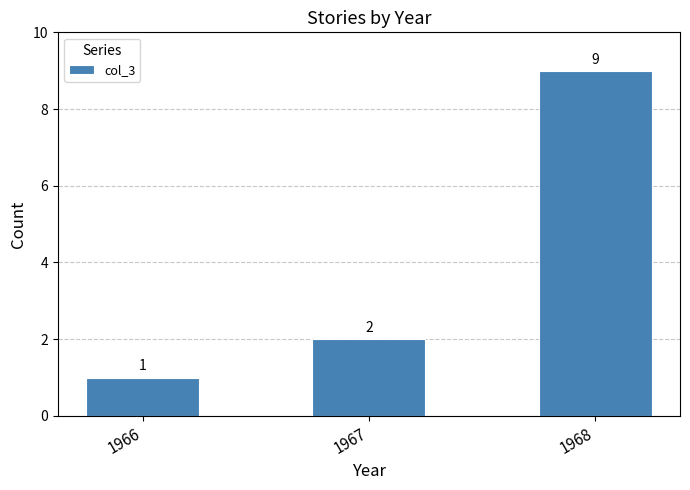

What is the approximate value at 1968?

9